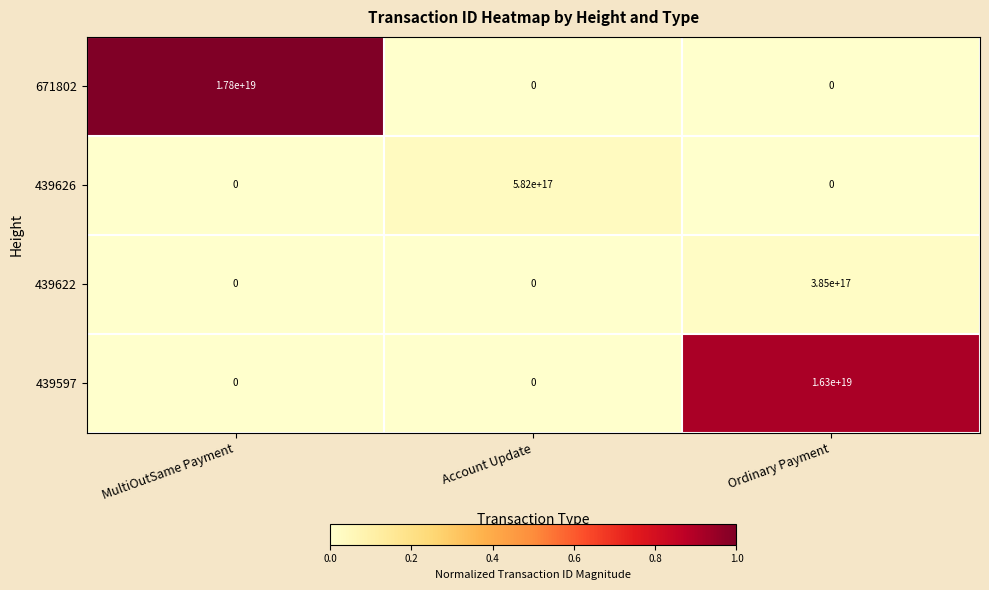

Which series changed the most between MultiOutSame Payment and Ordinary Payment?

671802